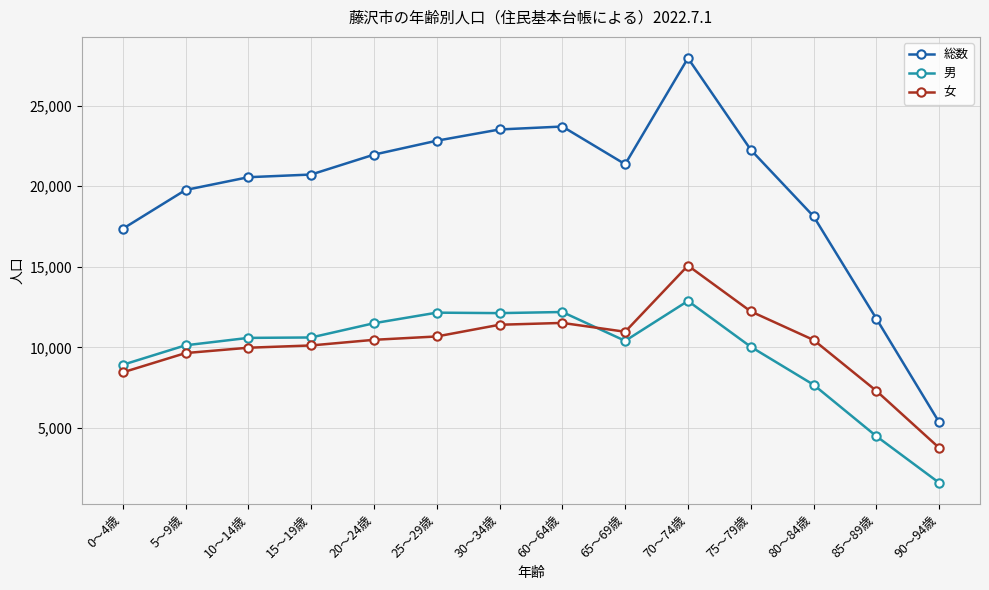

At which label does 総数 reach its peak?

70～74歳